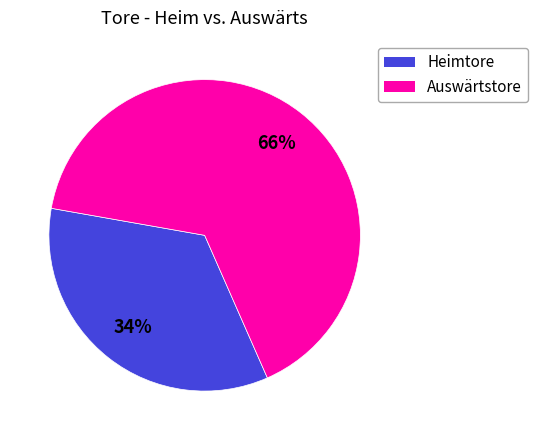

To the nearest percent, what is the average slice percentage?

50%